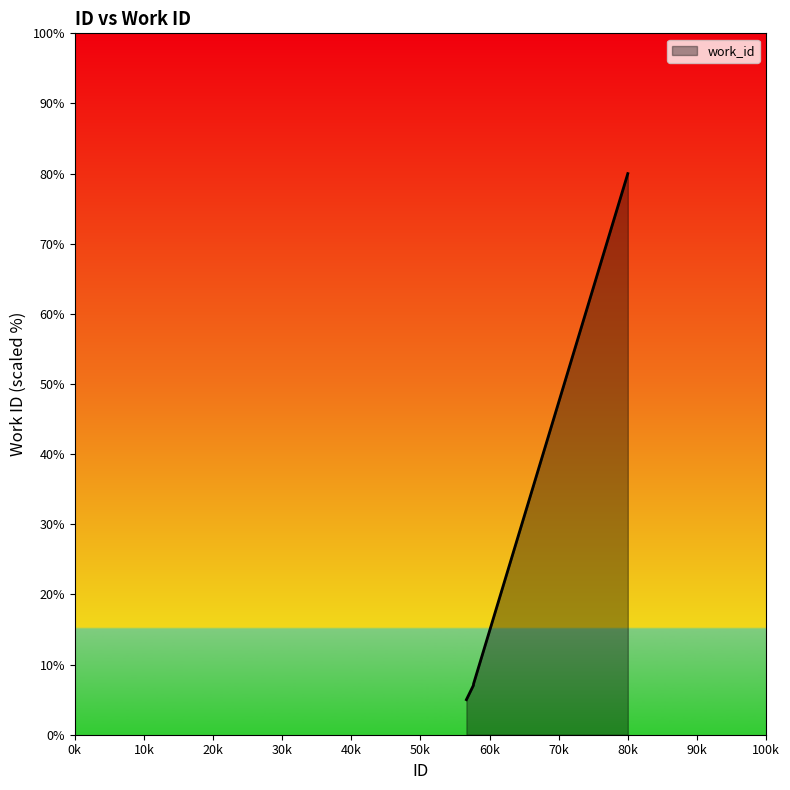

What is the smallest value displayed?

5.0